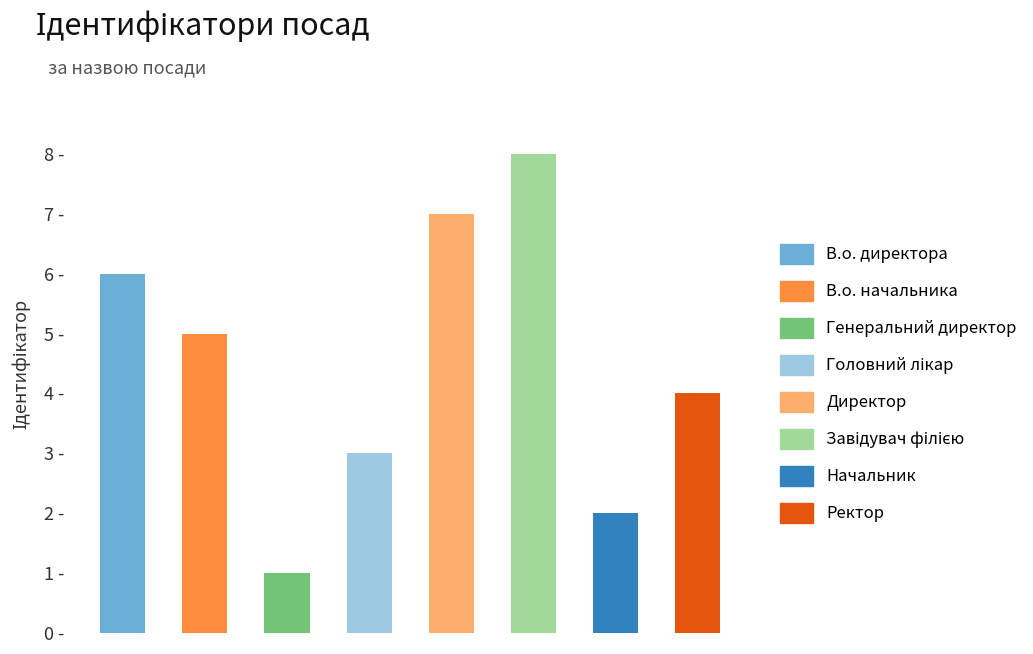

Reading left to right, list all the values displayed in this chart.

6	5	1	3	7	8	2	4